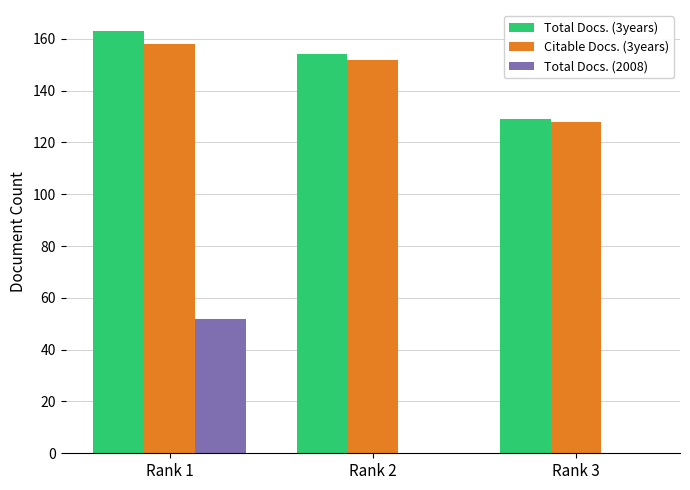

What is the total value across all series at Rank 3?

257